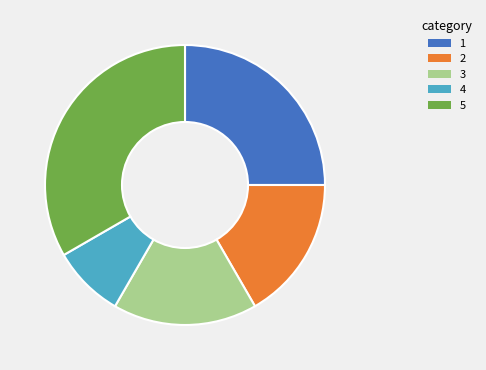

How many segments does this pie chart have?

5